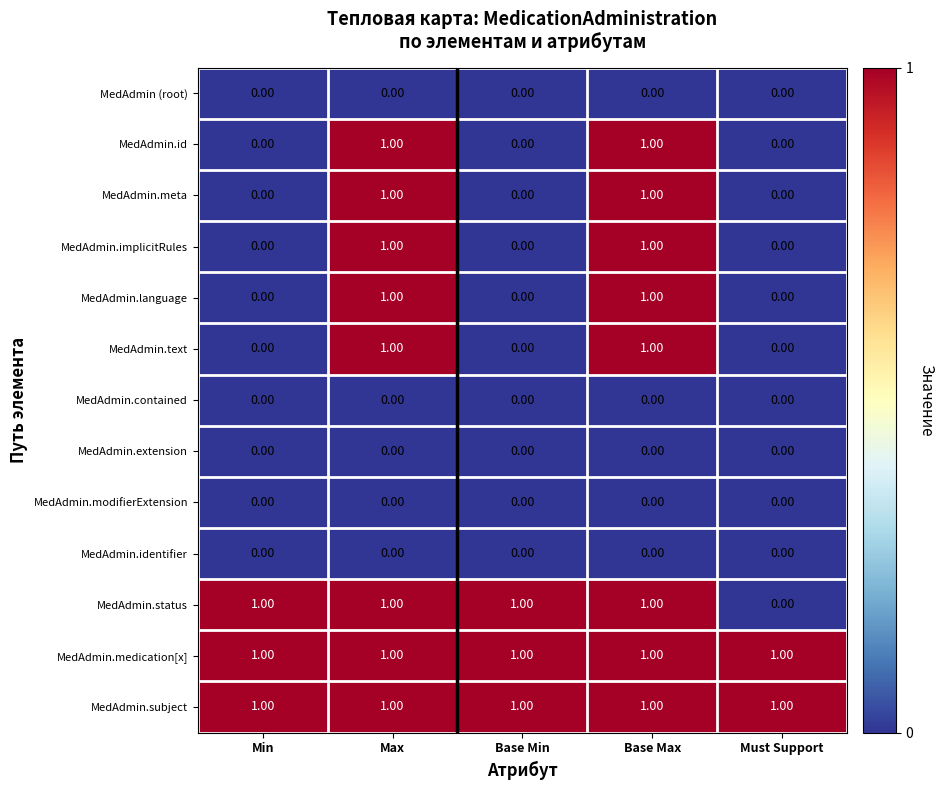

Which series changed the most between Base Min and Must Support?

MedAdmin.status